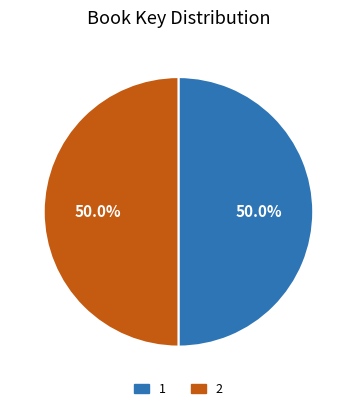

To the nearest percent, what is the average slice percentage?

50%